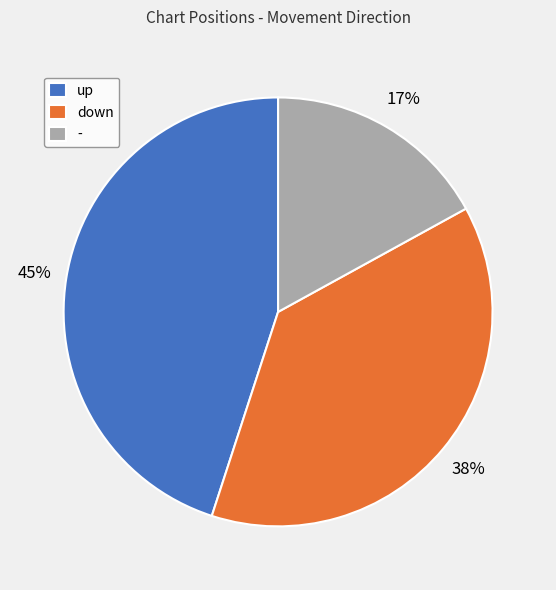

To the nearest percent, what is the difference between the largest and smallest slice percentages?

28%